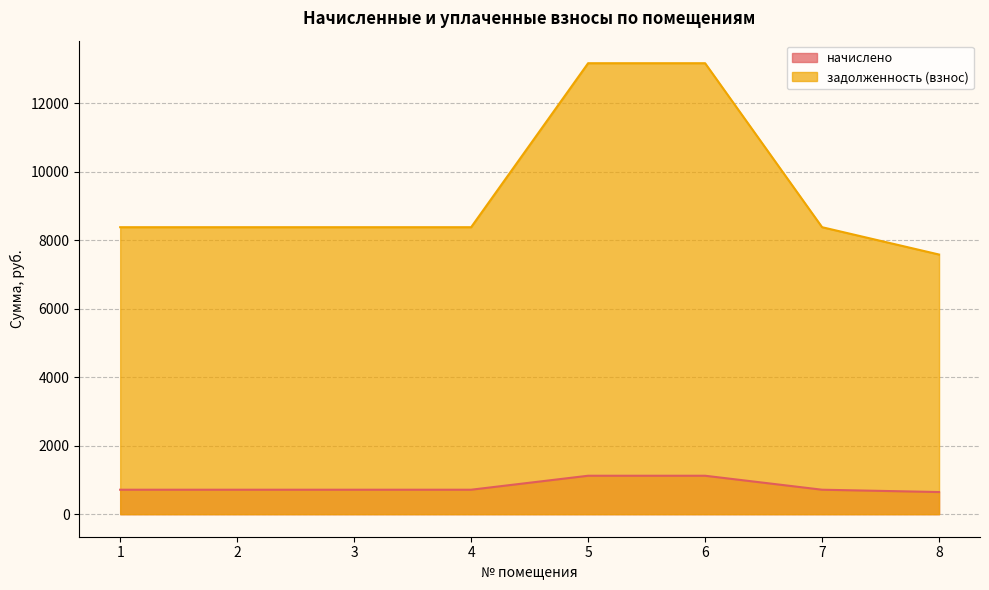

At which category does the chart reach its peak across all series?

5